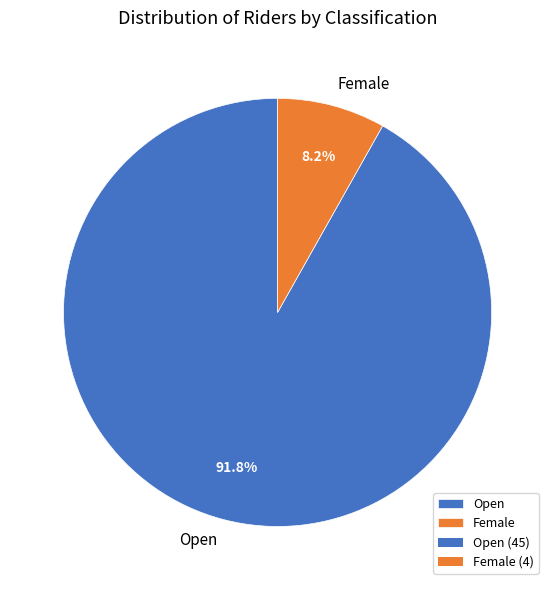

How many slices are in this pie chart?

2